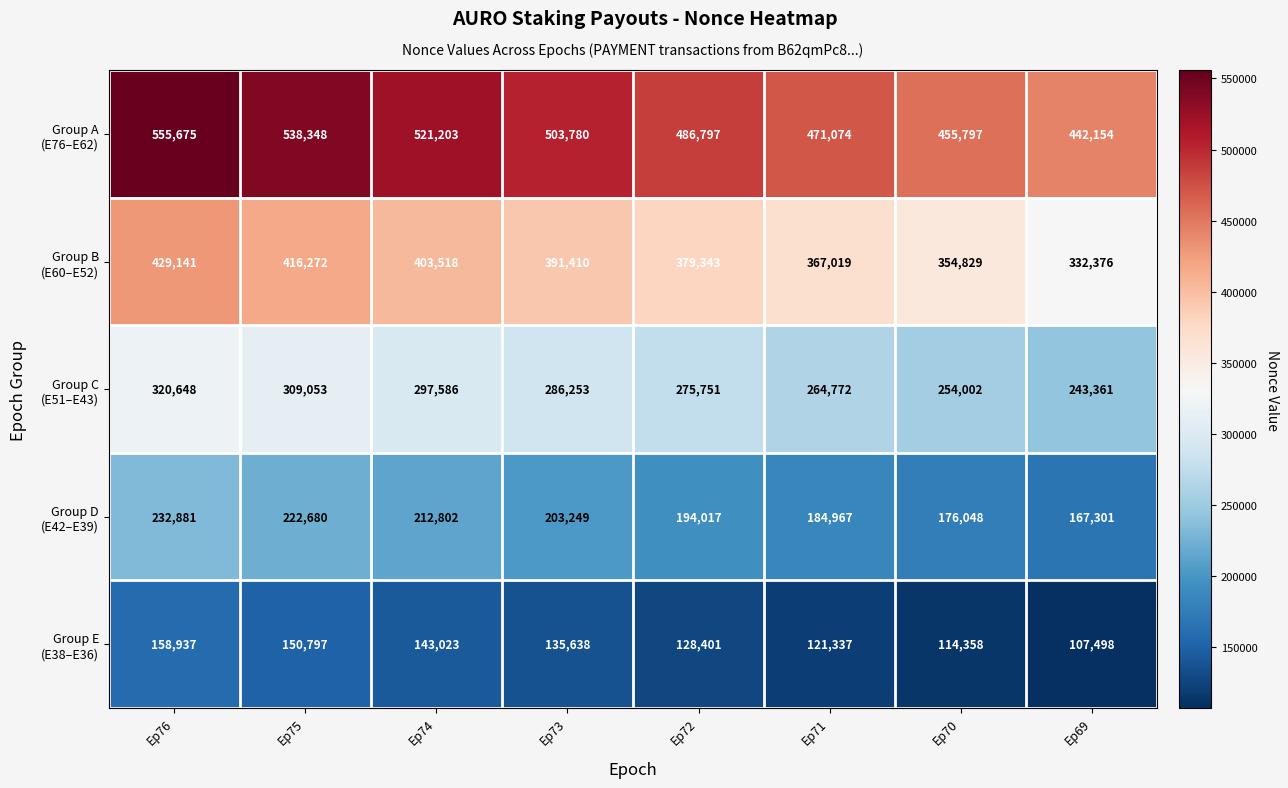

What is the spread (max minus min) of values at Ep71?

349737